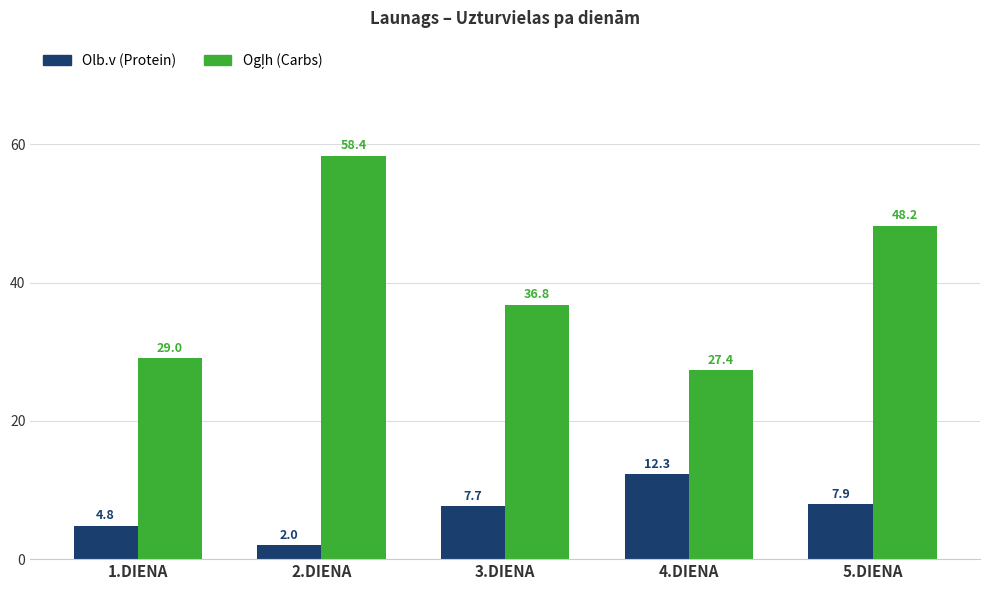

What is the difference between the highest and lowest values at 4.DIENA?

15.1